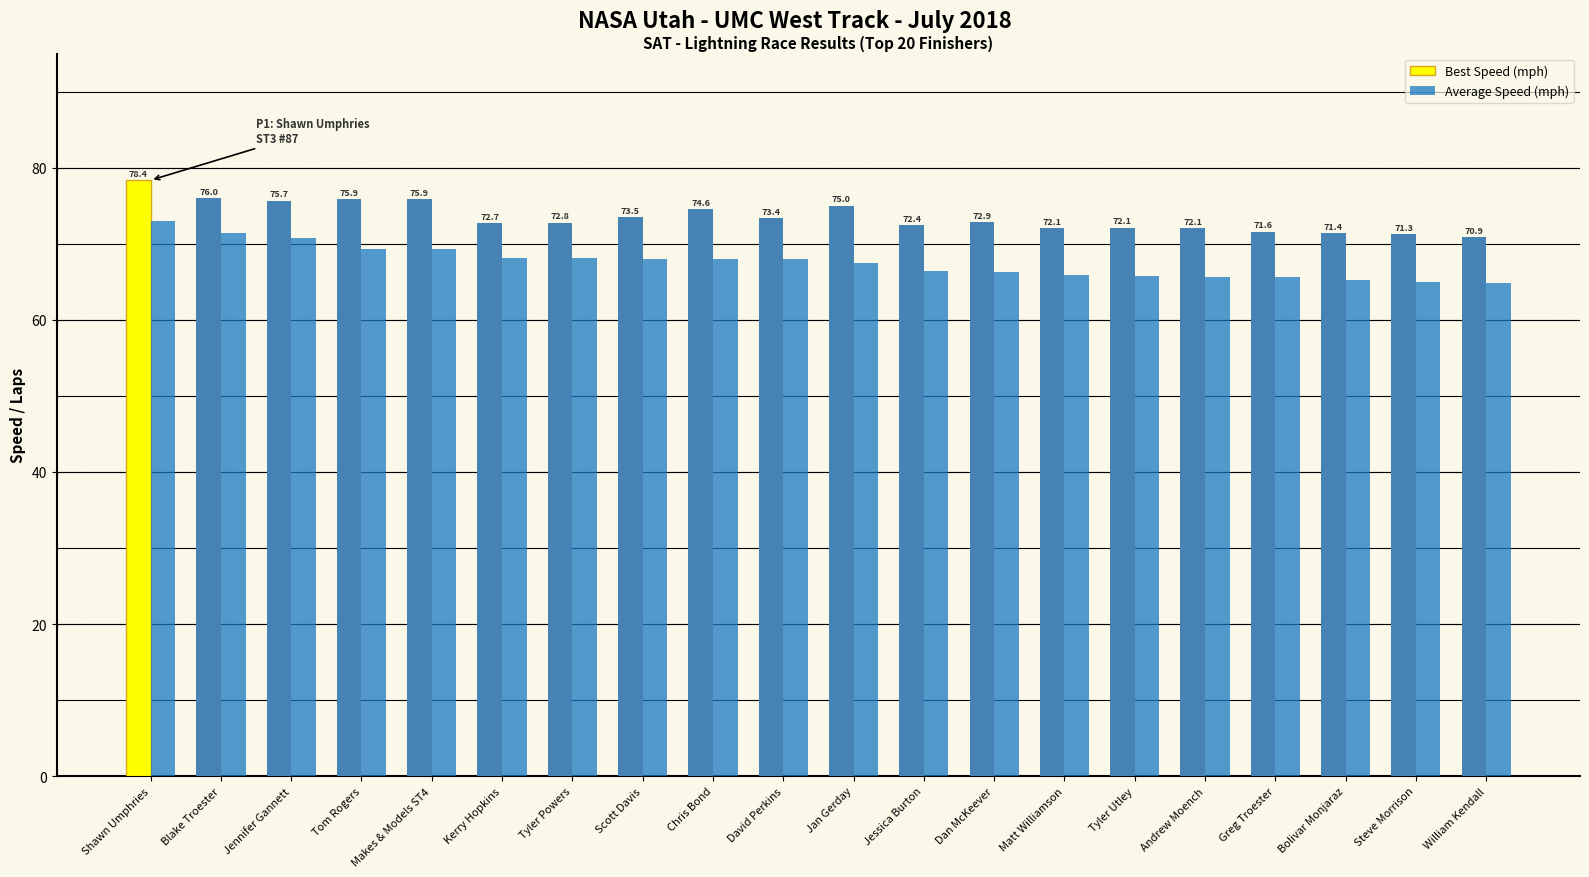

Which category has the lowest value in the Best Speed (mph) series?

William Kendall